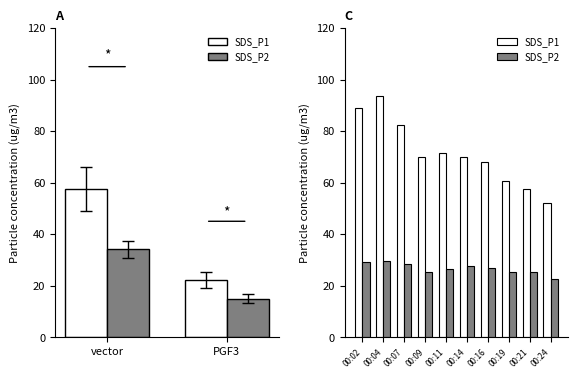

Which series has the widest spread of values?

SDS_P1